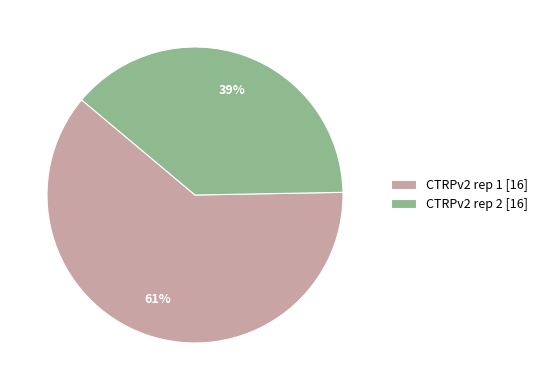

The CTRPv2 rep 2 [16] slice represents 39% of the pie. True or false?

True